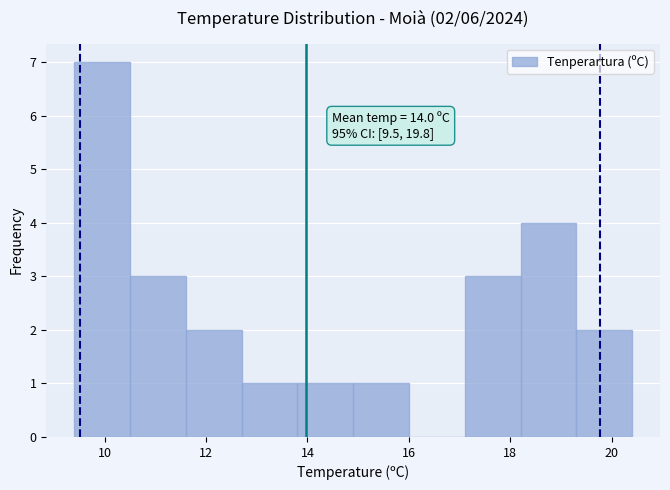

Over which range of the x-axis is the bar tallest?

9.4 to 10.5